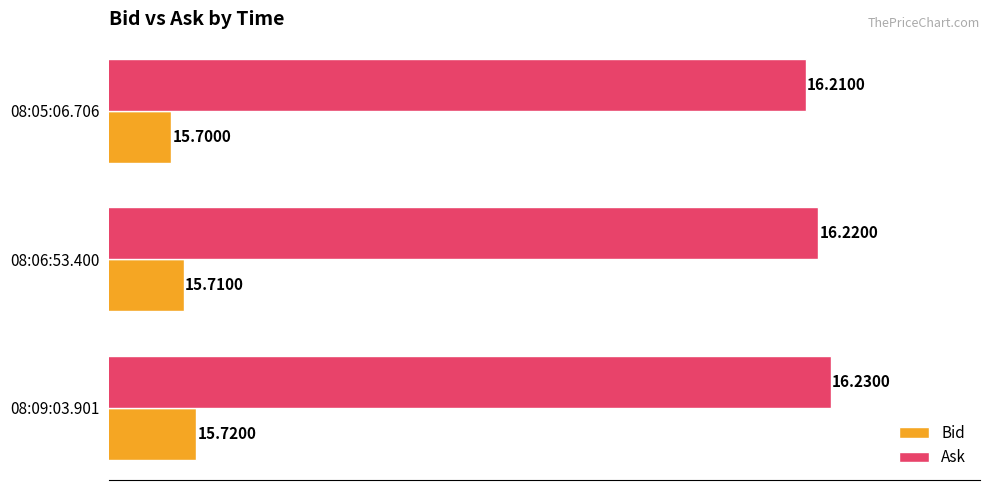

What is the spread (max minus min) of values at 08:06:53.400?

0.5